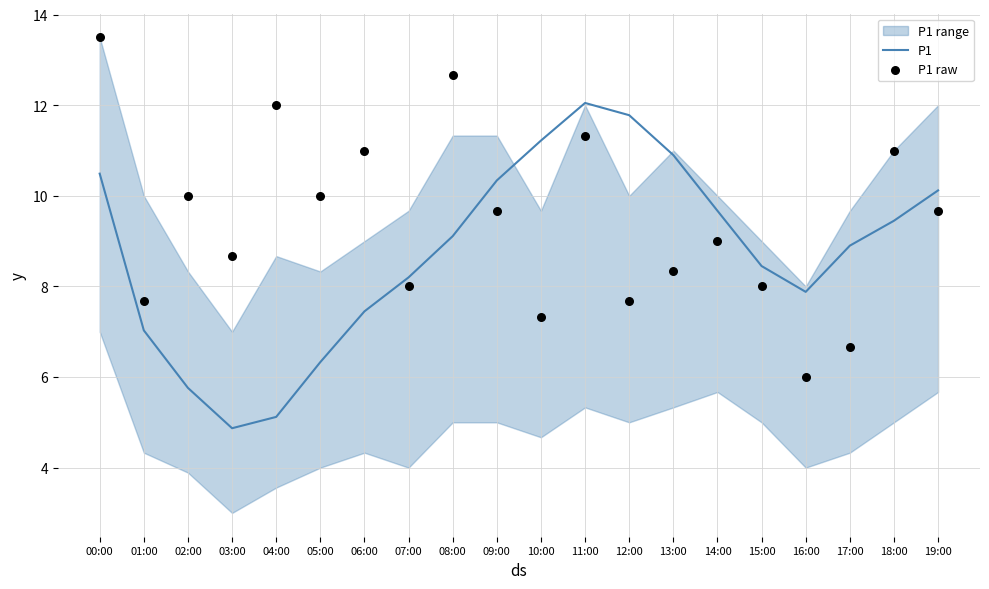

Which series reaches the maximum Y coordinate?

P1 raw